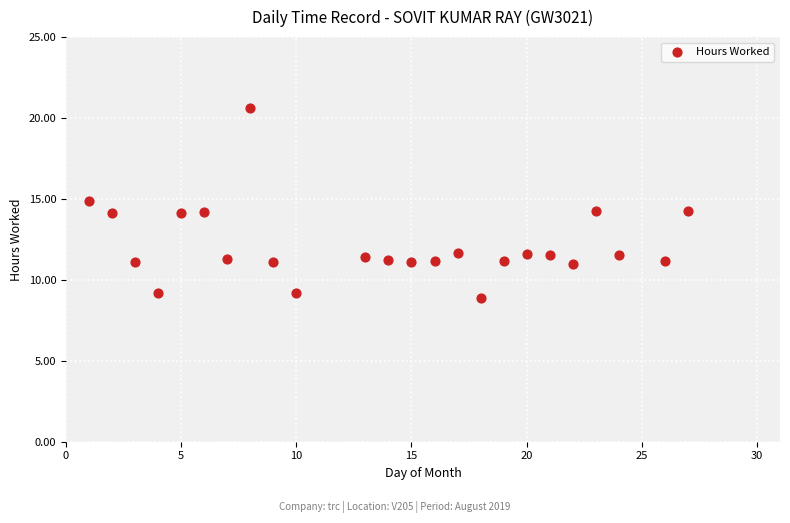

What is the range of Y values (max minus min)?

11.7